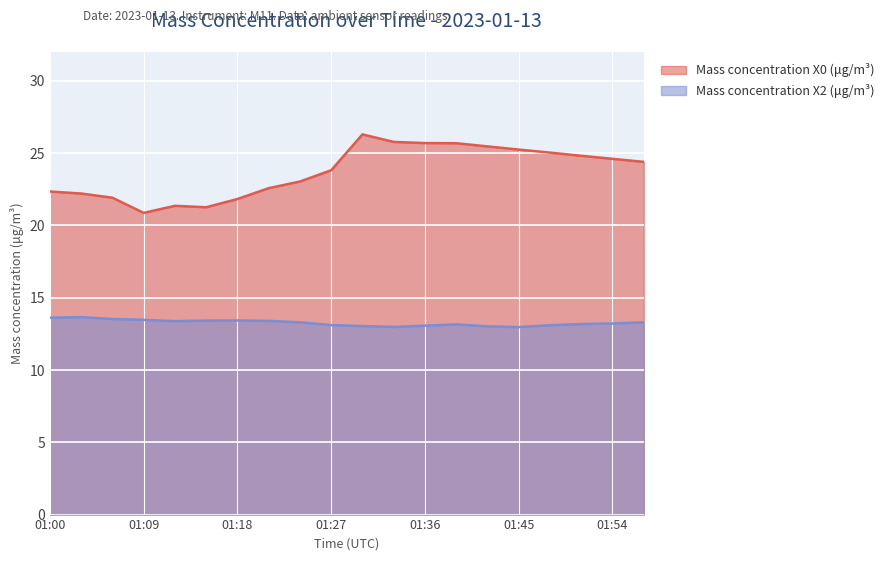

Rank the series by their maximum value, from highest to lowest.

Mass concentration X0 (μg/m³), Mass concentration X2 (μg/m³)